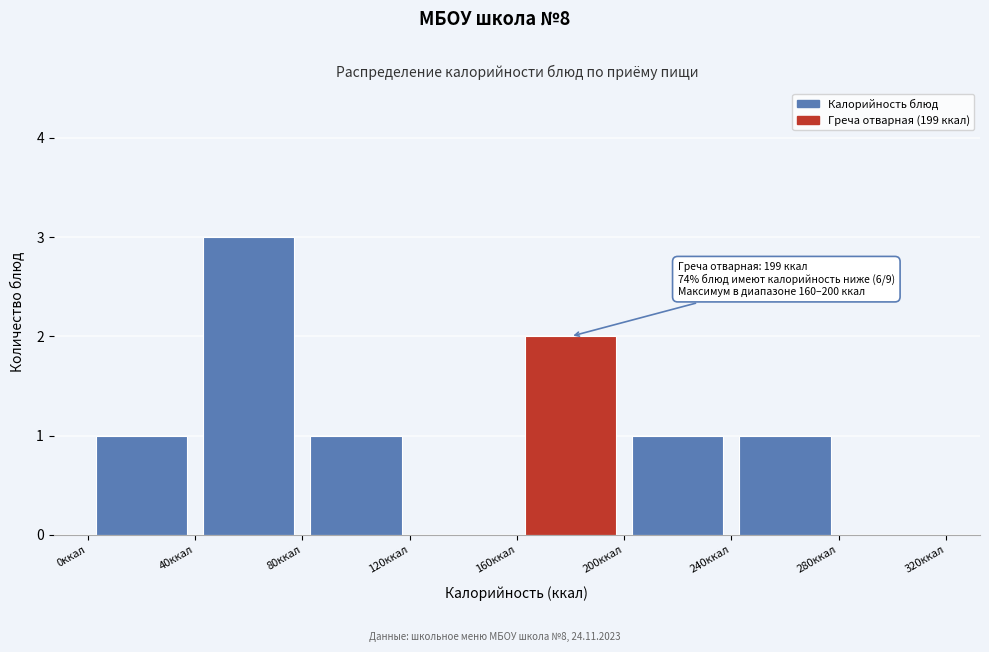

Over which range of the x-axis is the bar tallest?

40 to 80